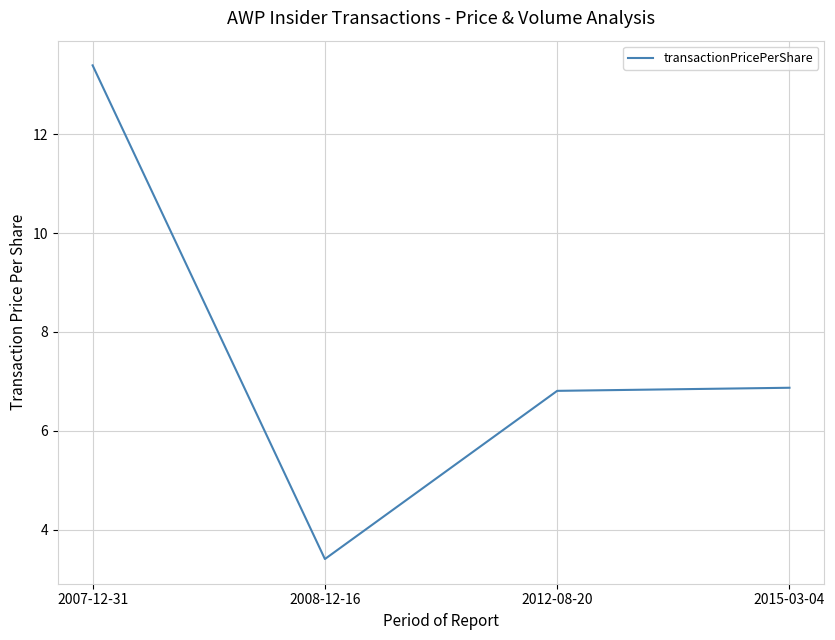

How many categories are shown in the chart?

4